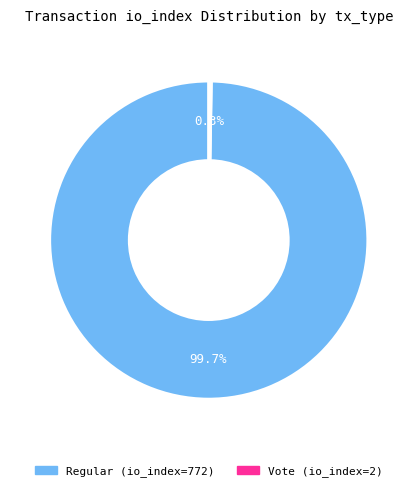

Which category has the biggest portion of the pie?

Regular (io_index=772)